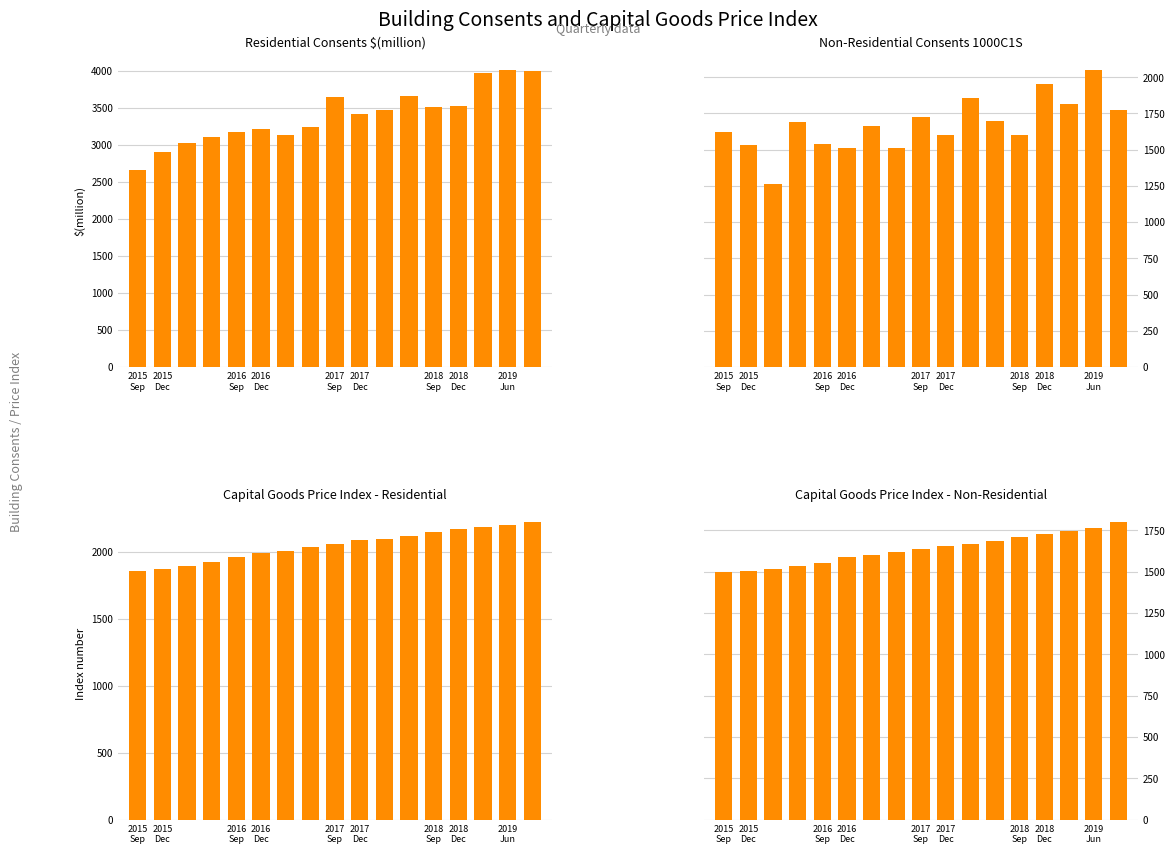

Reading left to right, what are all the values shown in this chart?

Residential Consents $(million): 2658	2904	3022	3113	3172	3221	3139	3240	3647	3412	3468	3665	3514	3530	3976	4017	3997
Non-Residential Consents 1000C1S: 1620	1533	1263	1691	1538	1514	1664	1510	1725	1599	1854	1701	1601	1951	1817	2053	1773
Capital Goods Price Index - Residential: 1856	1876	1893	1928	1962	1990	2007	2041	2062	2089	2099	2123	2149	2170	2185	2201	2222
Capital Goods Price Index - Non-Residential: 1498	1507	1519	1533	1553	1591	1601	1618	1635	1656	1670	1689	1711	1731	1747	1762	1799